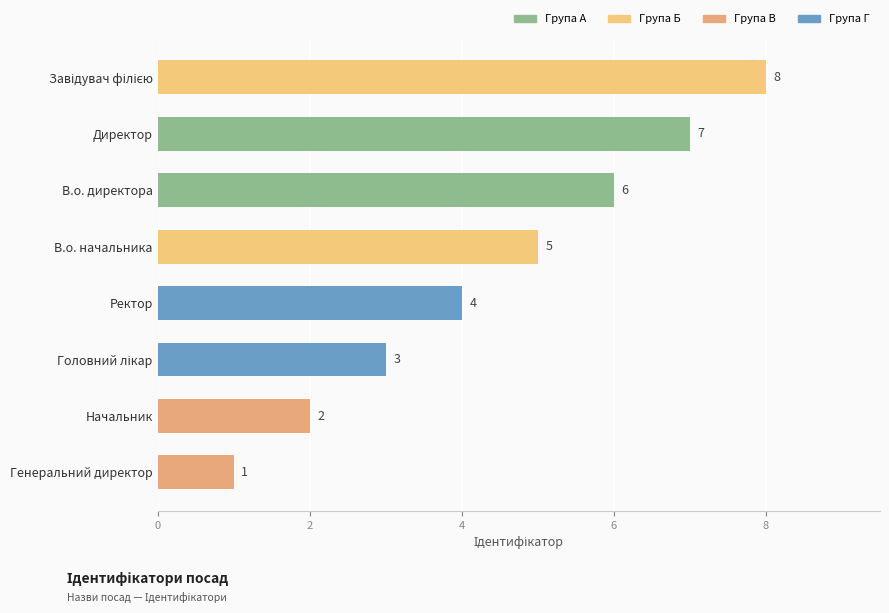

Count the values in the range 3 to 7.

5